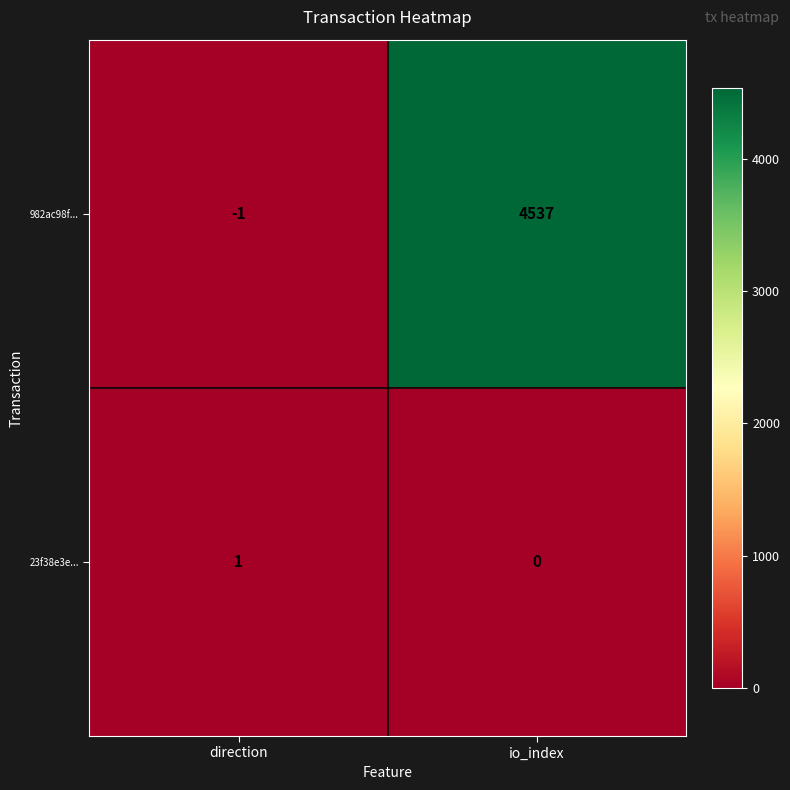

What is the greatest value displayed?

4537